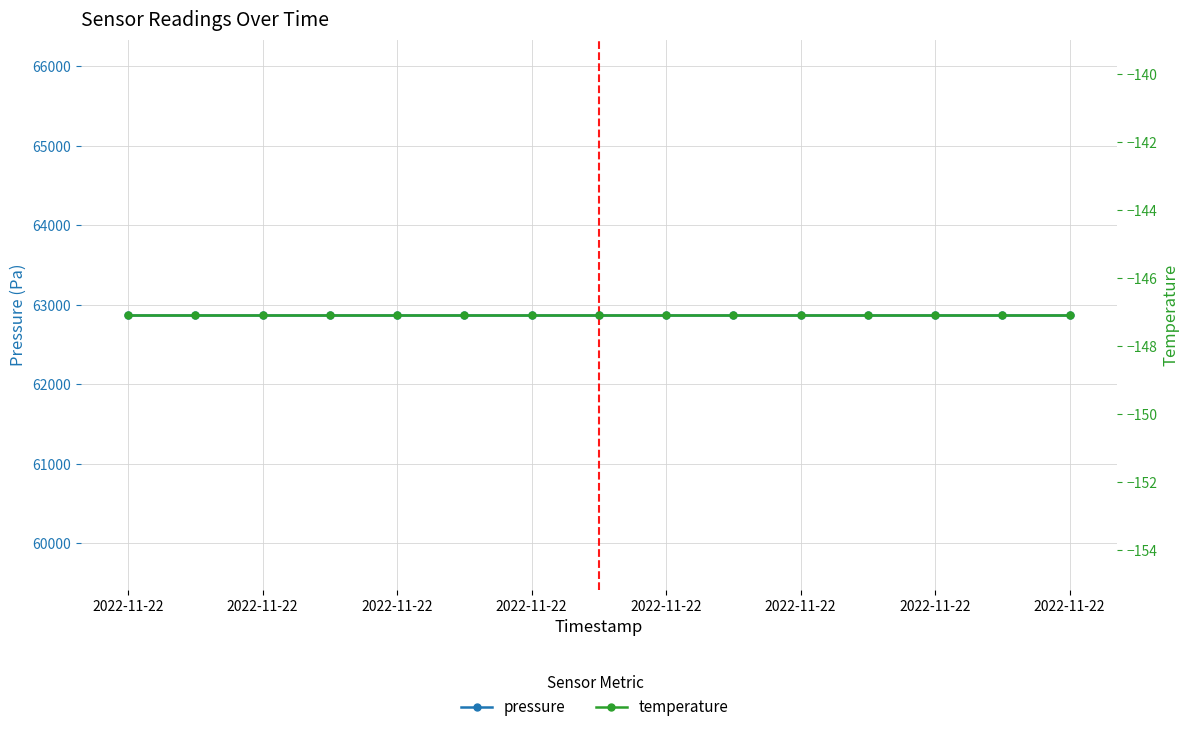

List the series in order of their peak value, highest first.

pressure, temperature